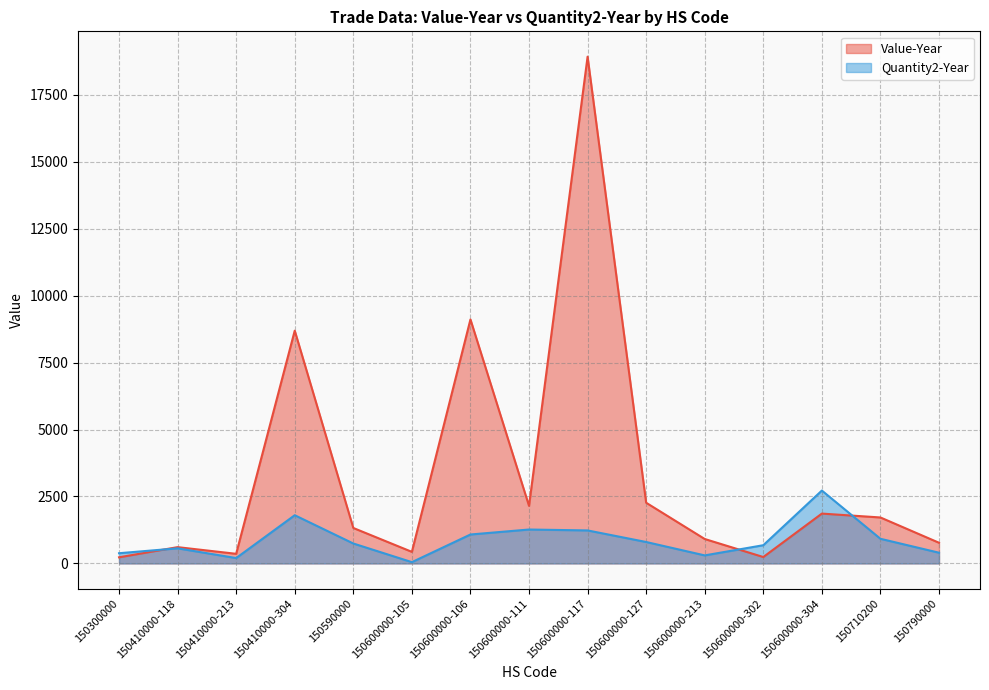

Rank the categories by Quantity2-Year value from highest to lowest.

150600000-304, 150410000-304, 150600000-111, 150600000-117, 150600000-106, 150710200, 150600000-127, 150590000, 150600000-302, 150410000-118, 150790000, 150300000, 150600000-213, 150410000-213, 150600000-105